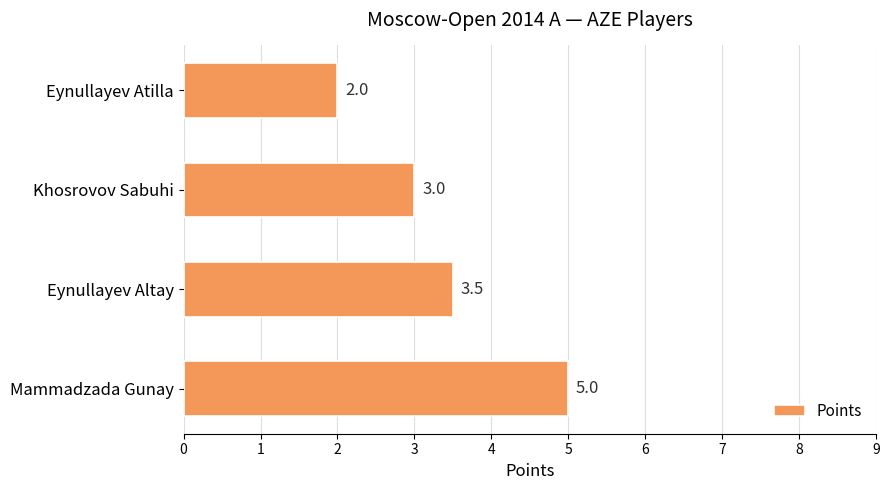

Where is the data nearest to the value 3?

Khosrovov Sabuhi